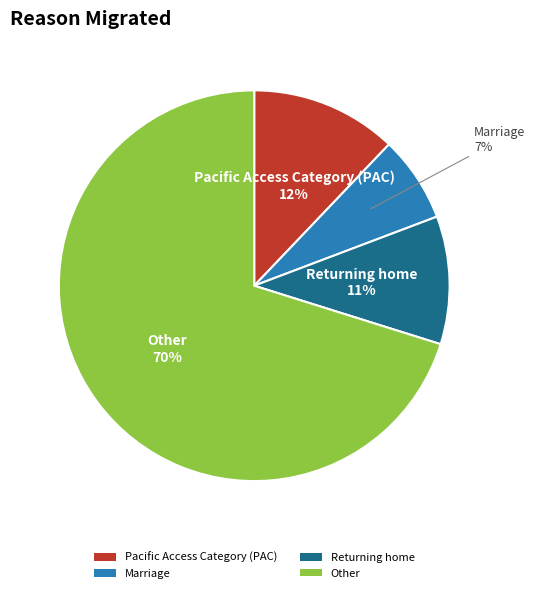

To the nearest percent, what percentage of the pie is Pacific Access Category (PAC)?

12%